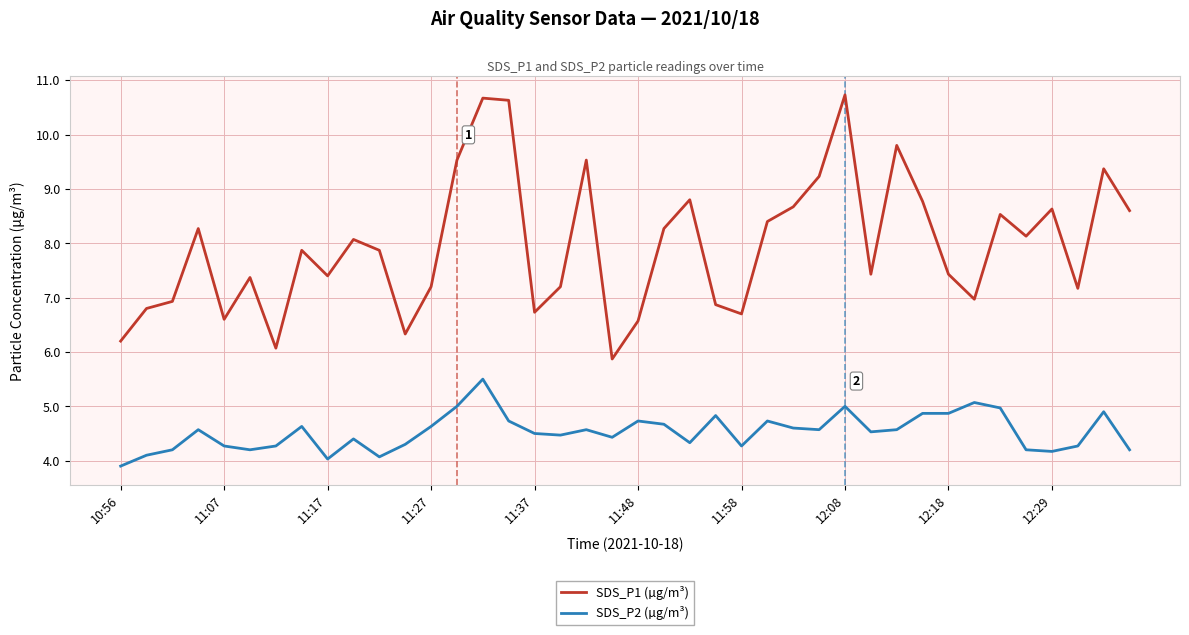

What is the difference between the maximum and minimum values in the SDS_P1 (µg/m³) series?

4.9